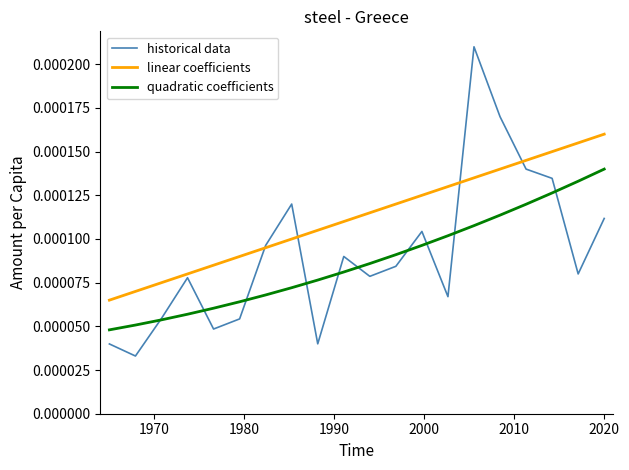

At how many categories does at least one series exceed 0?

20